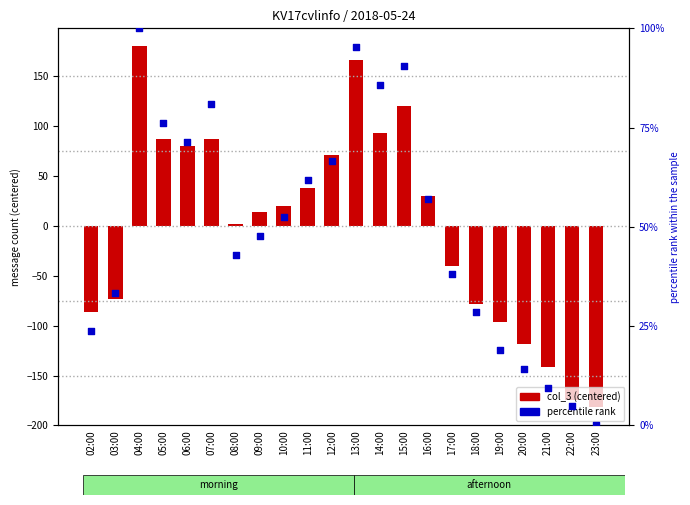

Which series has the largest total across all categories?

percentile rank